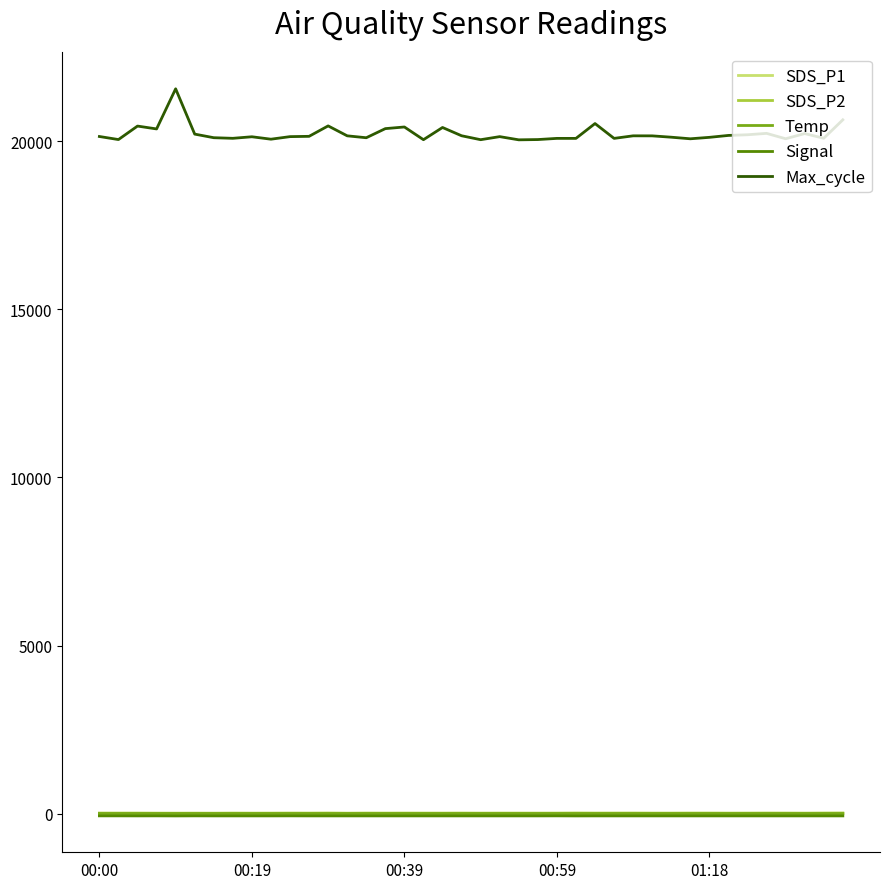

What is the greatest value displayed?

21554.0